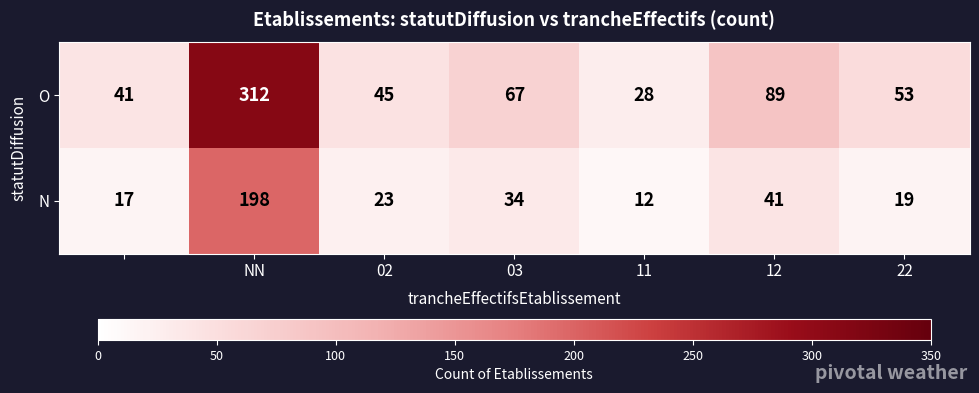

Reading left to right, list all the values displayed in this chart.

O: 41	312	45	67	28	89	53
N: 17	198	23	34	12	41	19